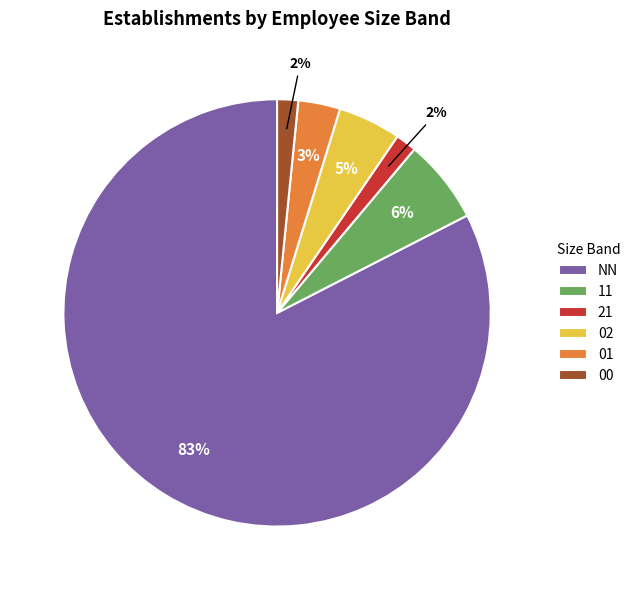

To the nearest percent, what is the difference between the 02 and 00 slice percentages?

3%